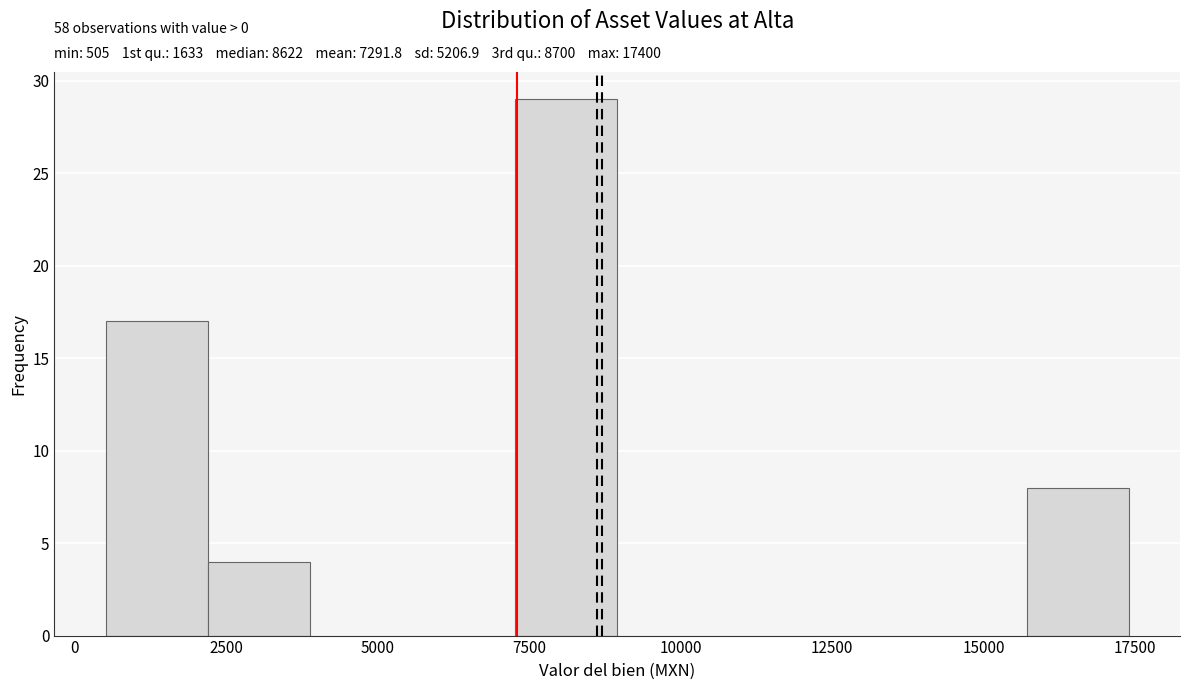

Read against the x-axis, roughly where is the centre of the tallest bar?

8000